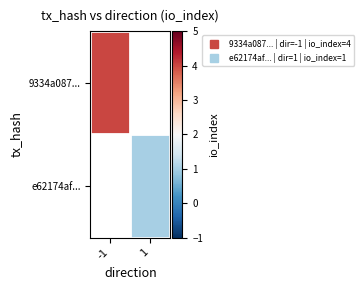

List the series in order of their peak value, highest first.

9334a087..., e62174af...